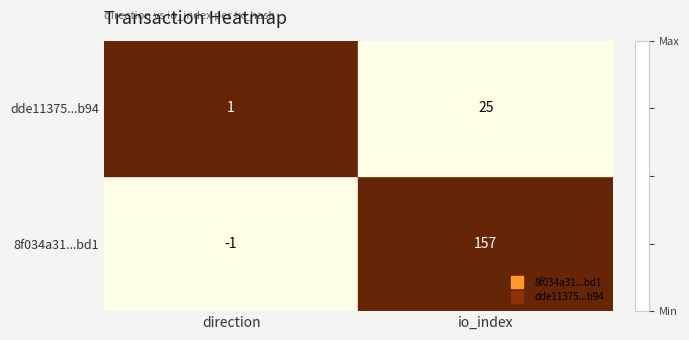

What is the maximum value shown in the chart?

157